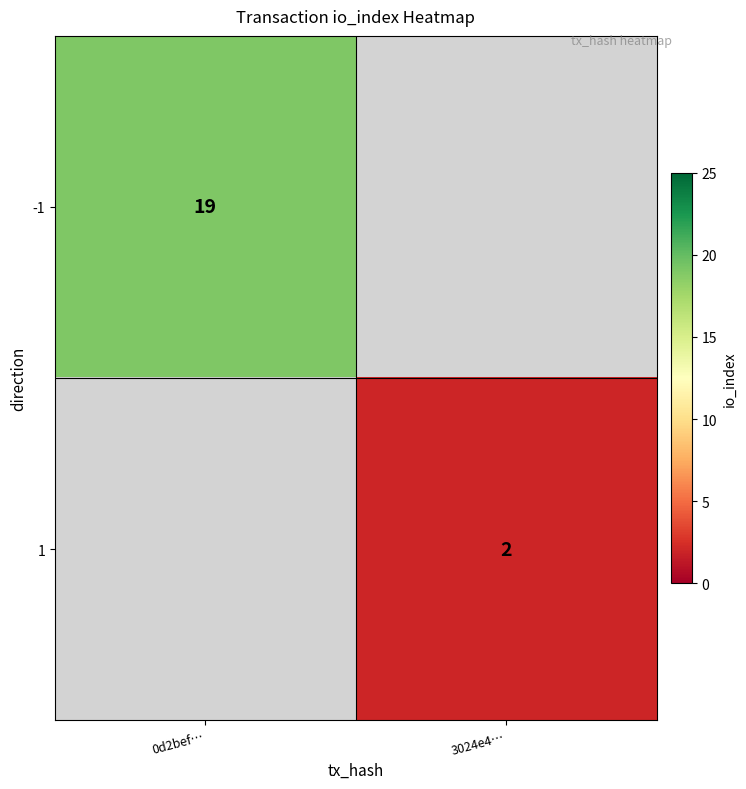

True or false: 1 has a value of 2 at 3024e4….

True